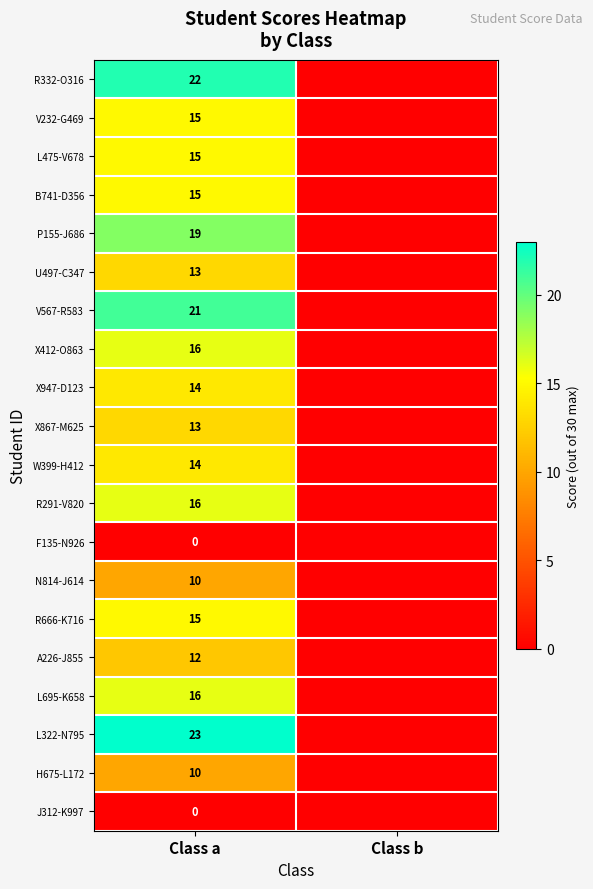

The value of X947-D123 at Class a is 14. True or false?

True